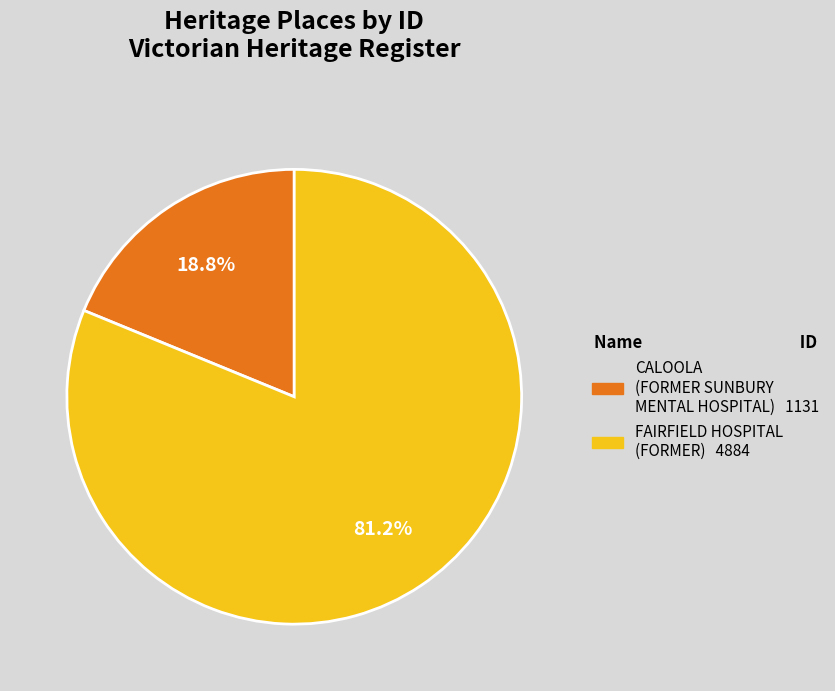

What is the ratio of the value at FAIRFIELD HOSPITAL (FORMER) to the value at CALOOLA (FORMER SUNBURY MENTAL HOSPITAL)?

4.3